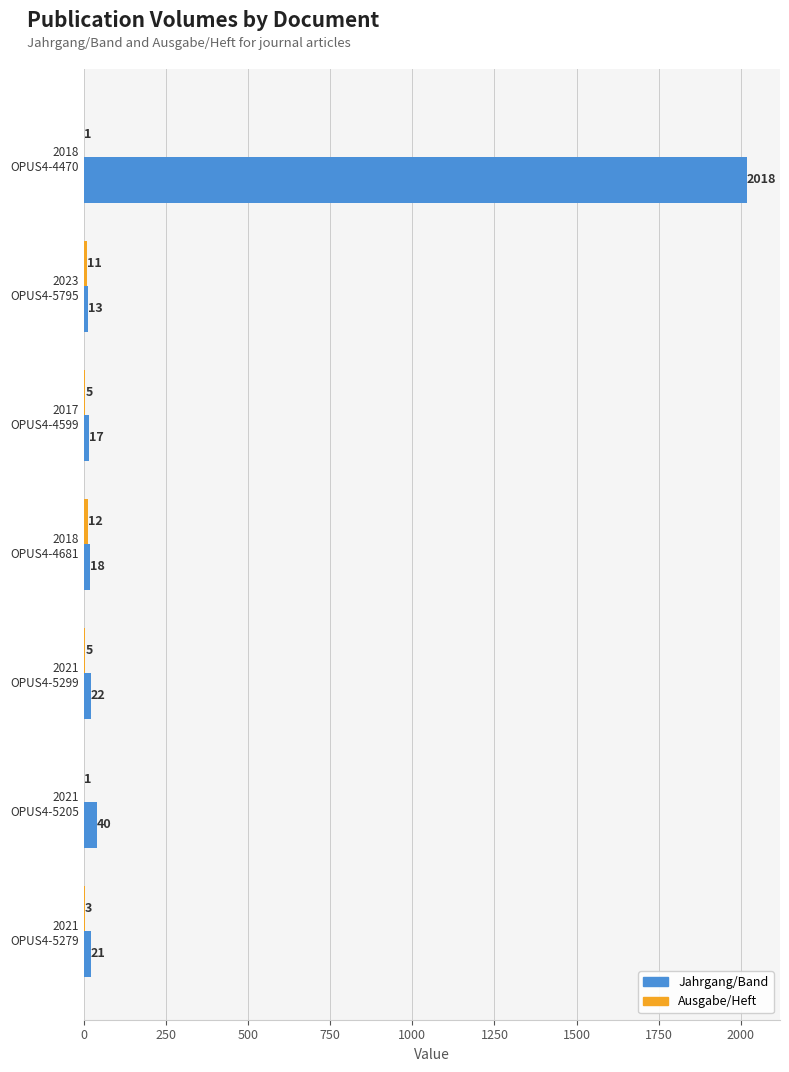

What is the highest value of the Jahrgang/Band series?

2018